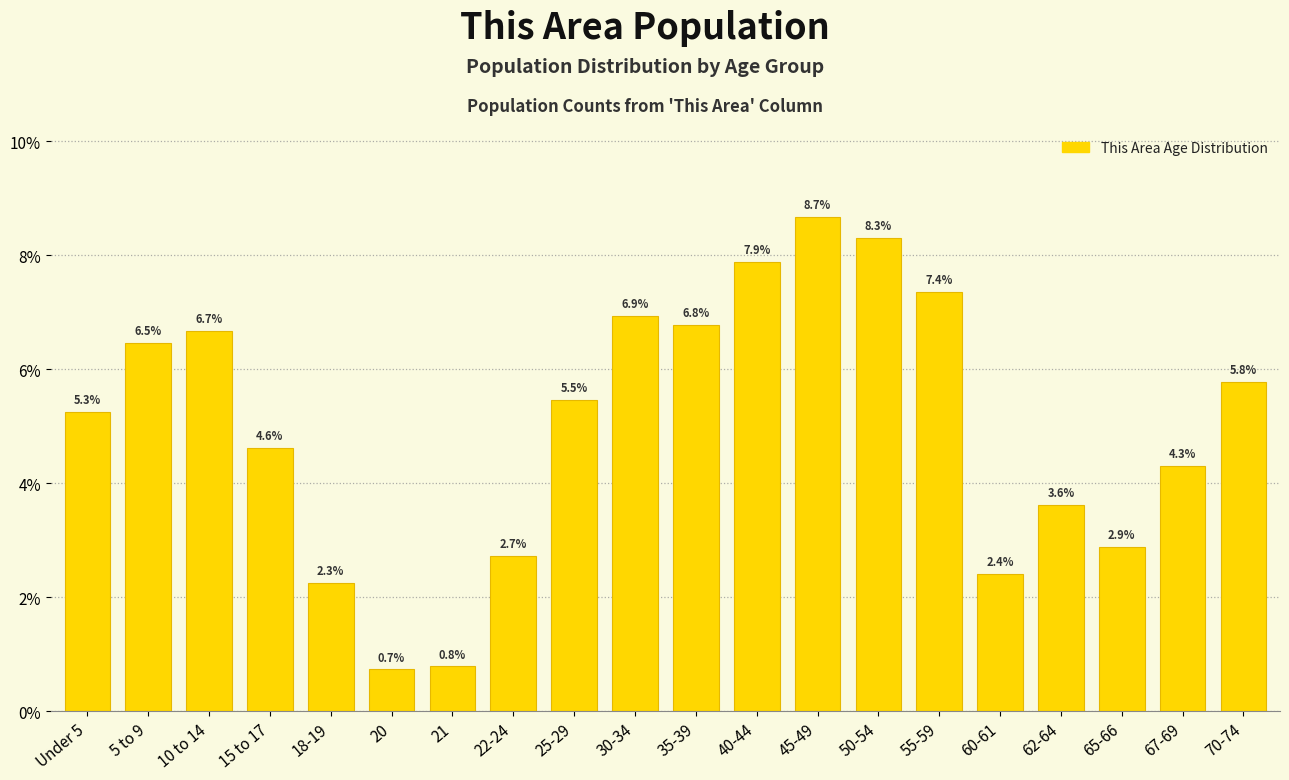

Reading left to right, list all the values displayed in this chart.

Under 5=5.3	5 to 9=6.5	10 to 14=6.7	15 to 17=4.6	18-19=2.3	20=0.7	21=0.8	22-24=2.7	25-29=5.5	30-34=6.9	35-39=6.8	40-44=7.9	45-49=8.7	50-54=8.3	55-59=7.4	60-61=2.4	62-64=3.6	65-66=2.9	67-69=4.3	70-74=5.8